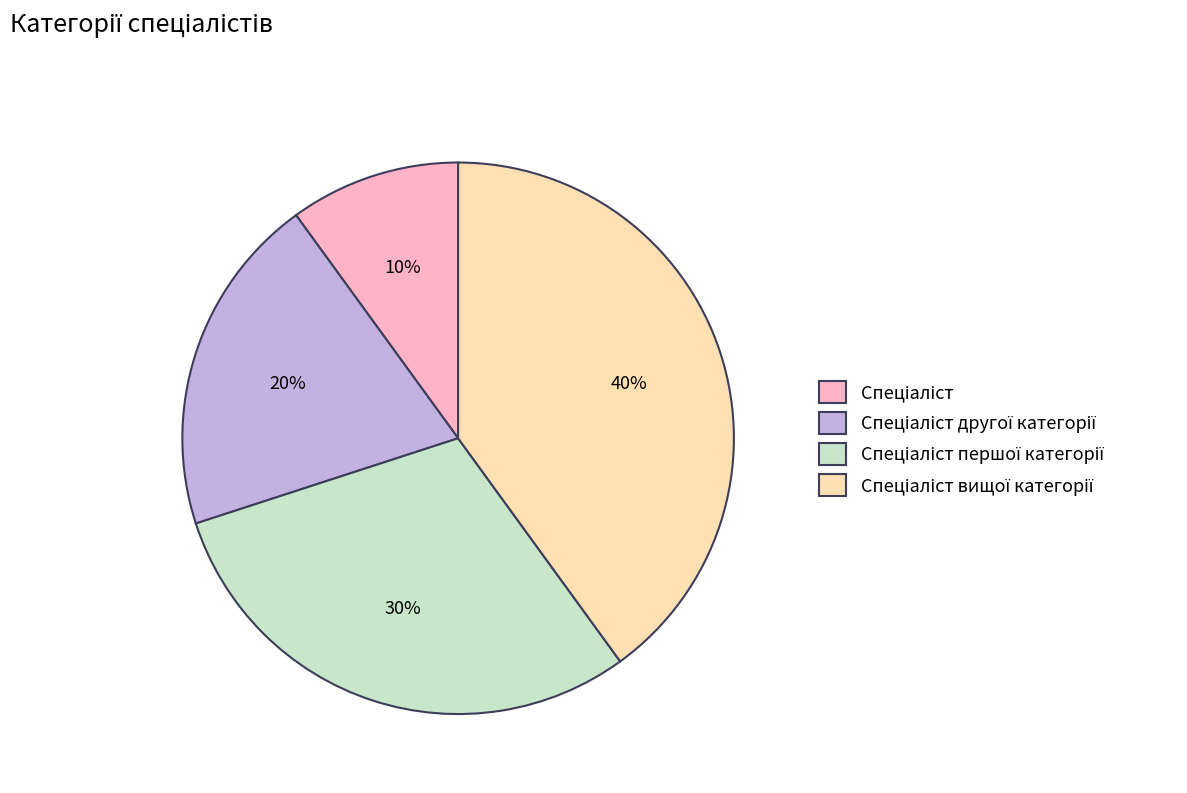

To the nearest percent, what is the average slice percentage?

25%